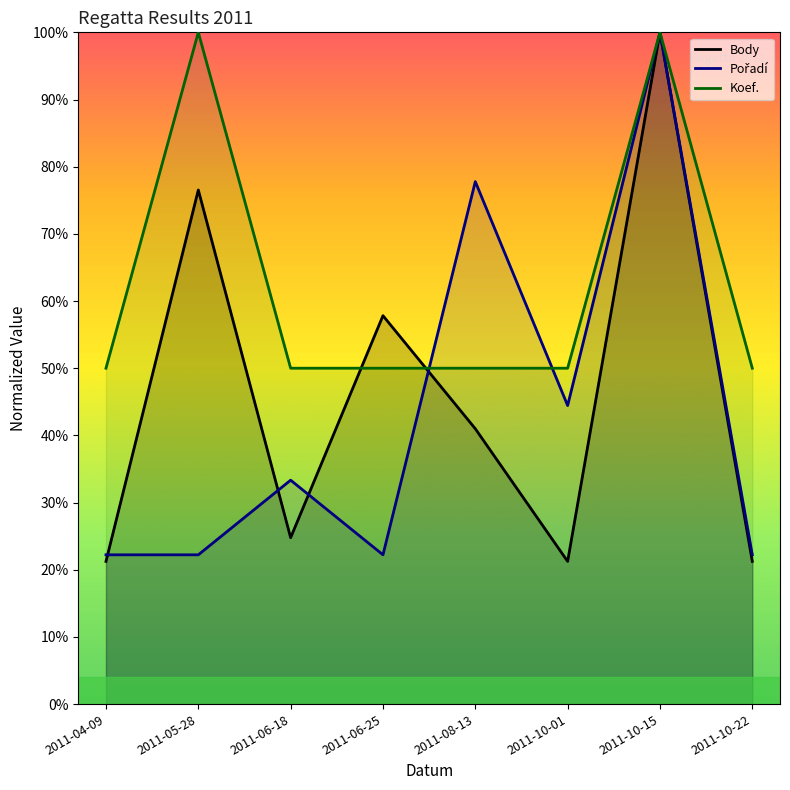

At which category is the sum across all series the highest?

2011-10-15